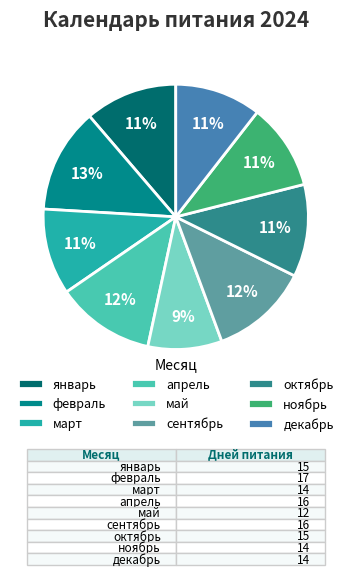

Is it true that май is 19% of the pie?

False